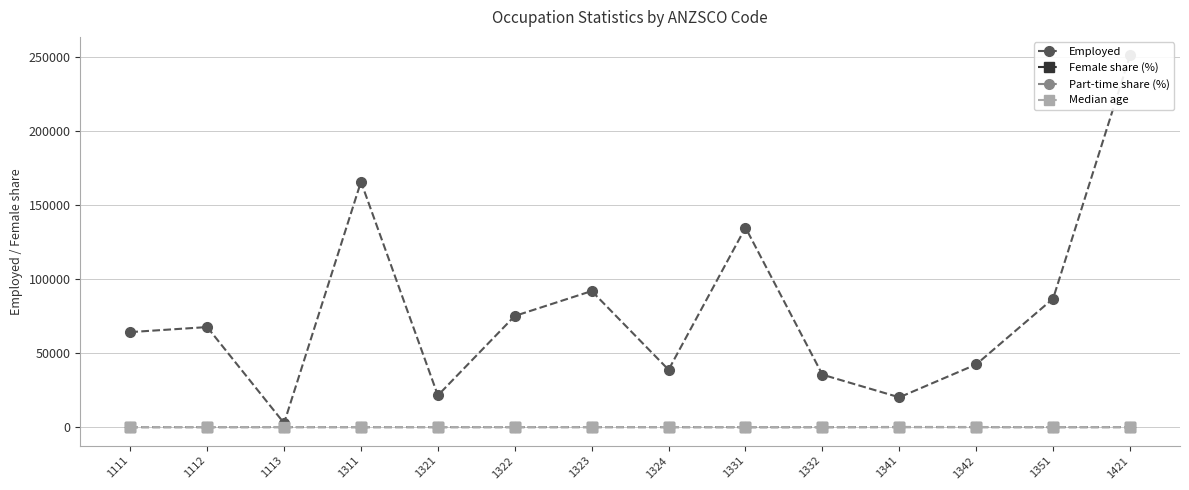

What is the smallest value displayed?

6